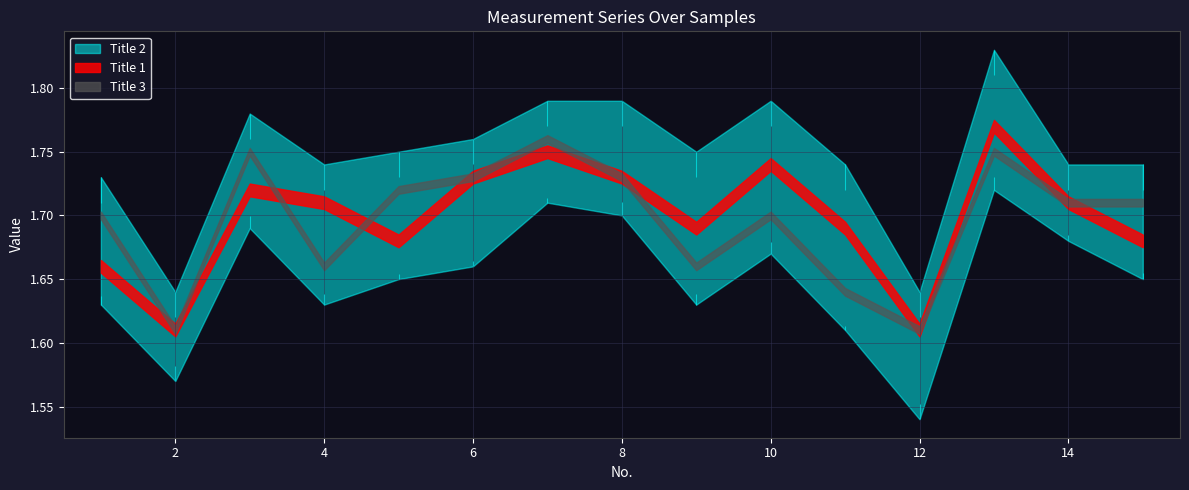

What is the difference between the Title 2 values at 15 and 2?

0.1